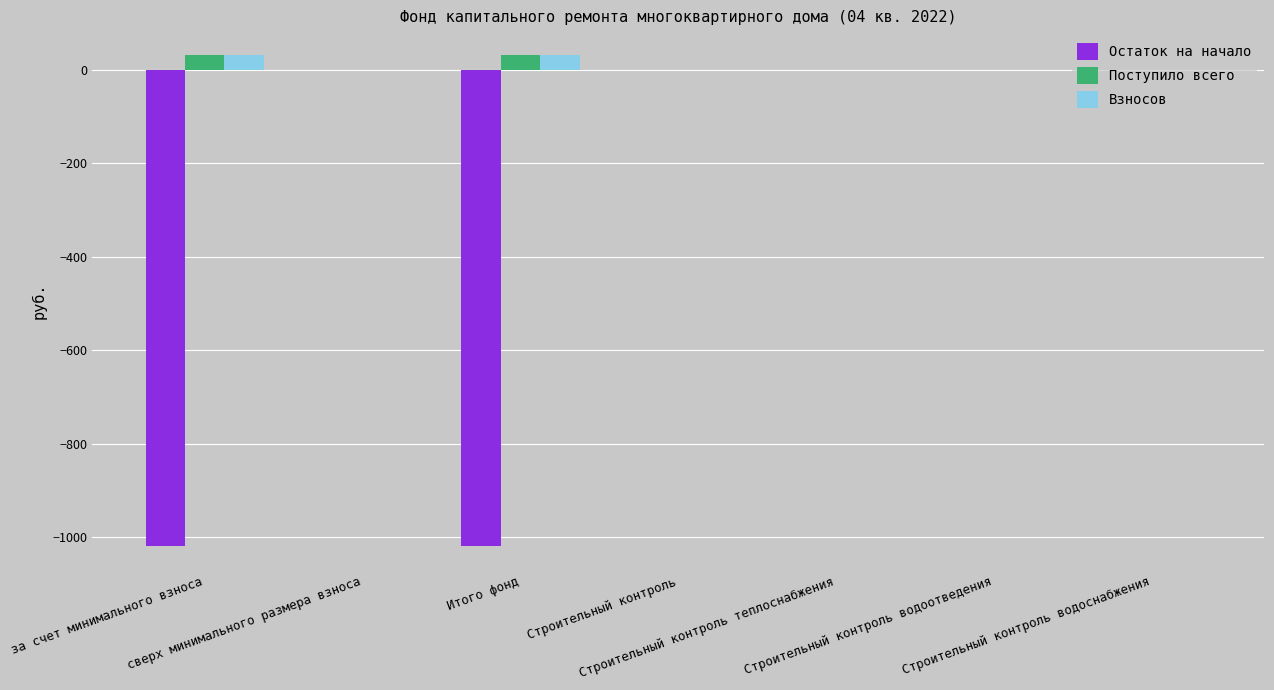

What is the highest value of the Поступило всего series?

31.8